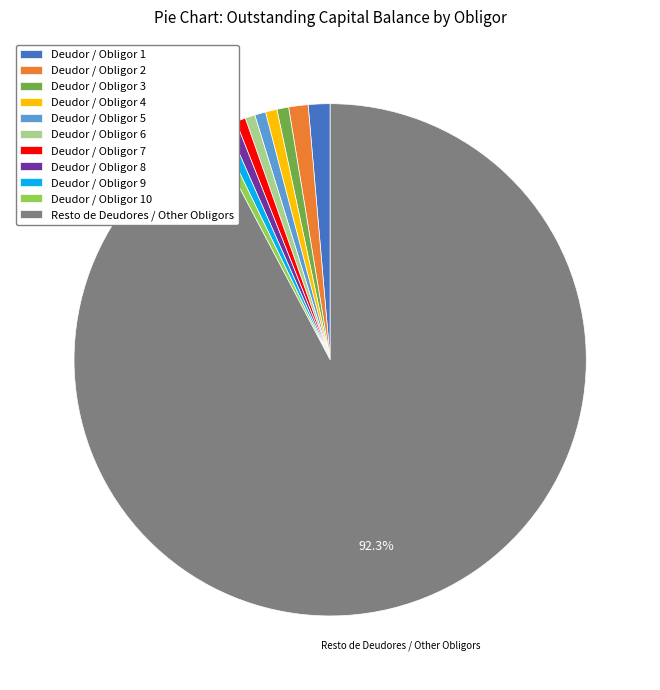

Is the sum of Deudor / Obligor 4 and Deudor / Obligor 1 greater than half?

No